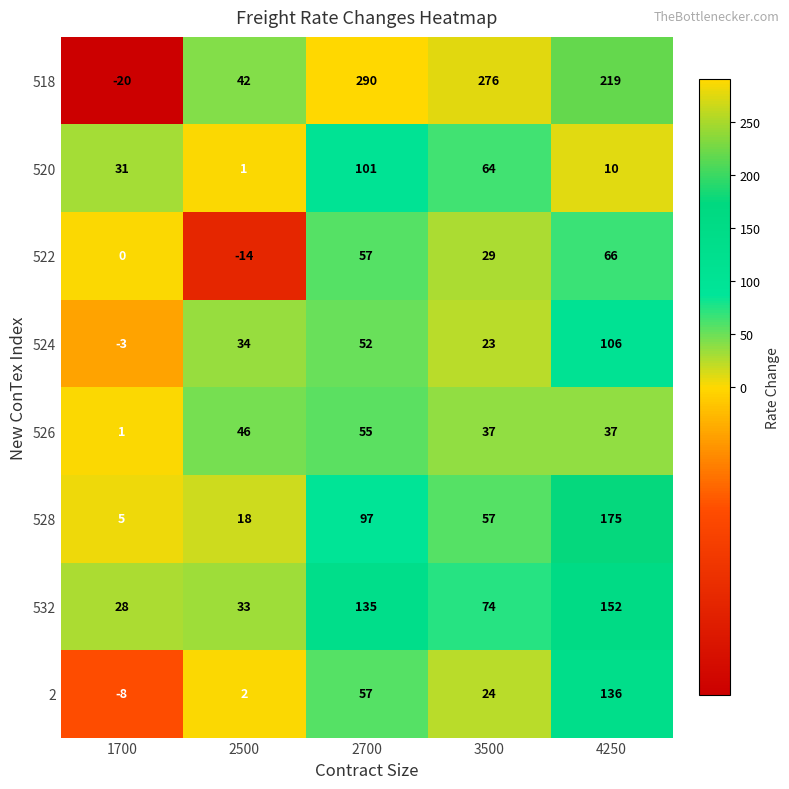

At which category does the chart reach its peak across all series?

2700